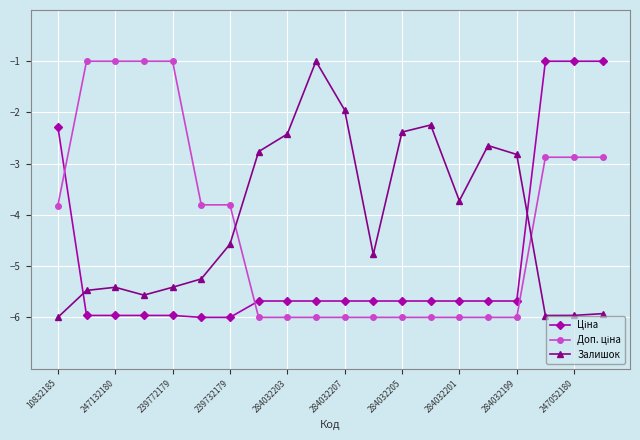

What is the maximum value for Залишок?

-1.0